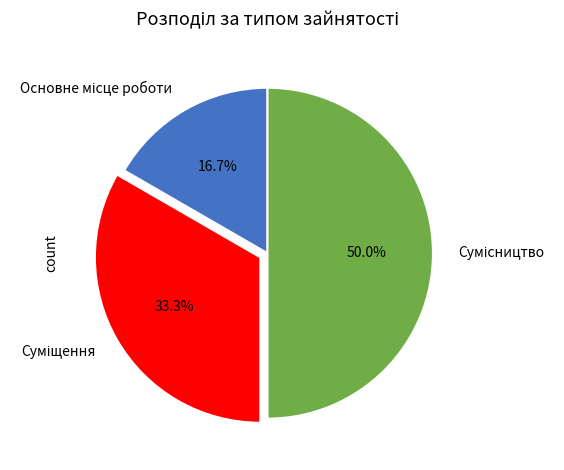

The Основне місце роботи slice represents 11% of the pie. True or false?

False